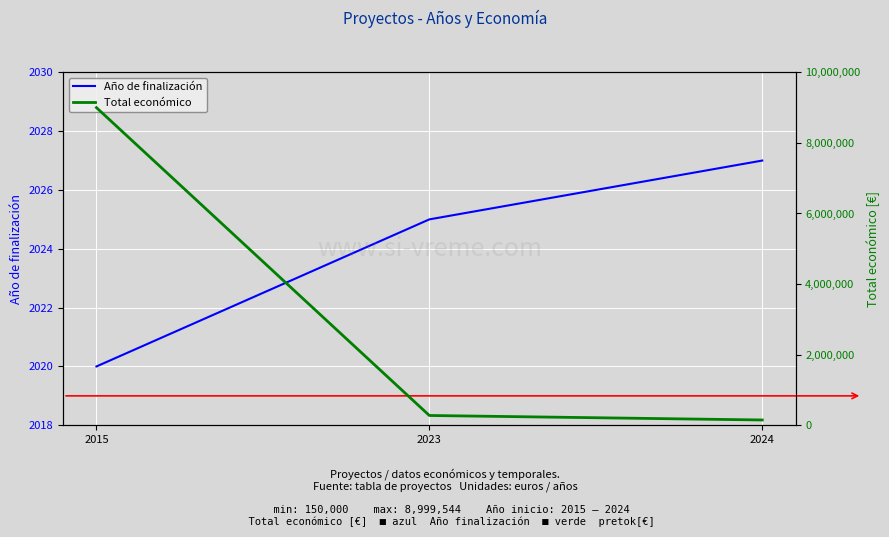

Reading right to left, what are all the values shown in this chart?

Año de finalización: 2027	2025	2020
Total económico: 150000	277458	8999544